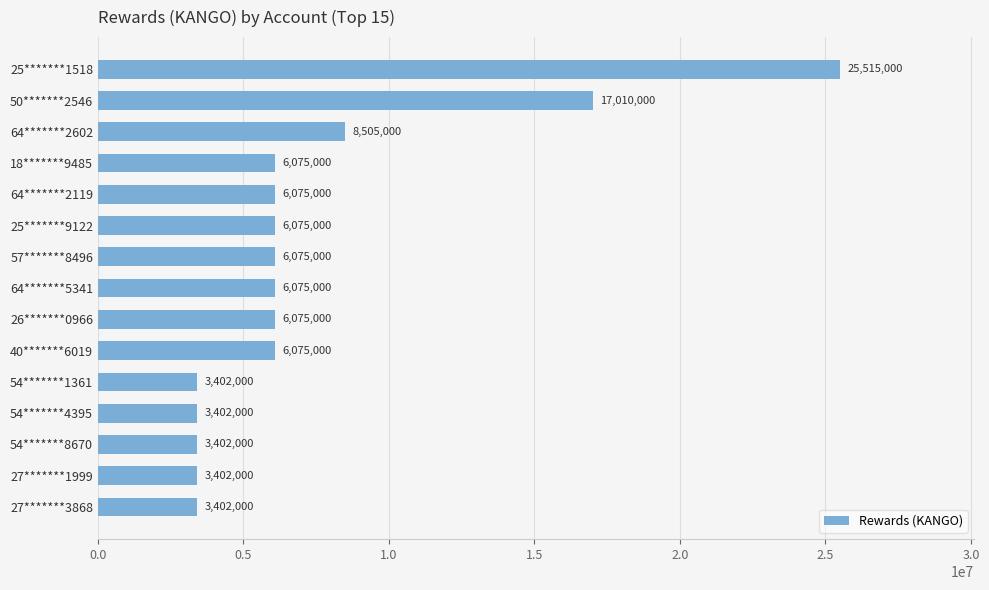

What is the label of the 7th bar from the top?

57*******8496